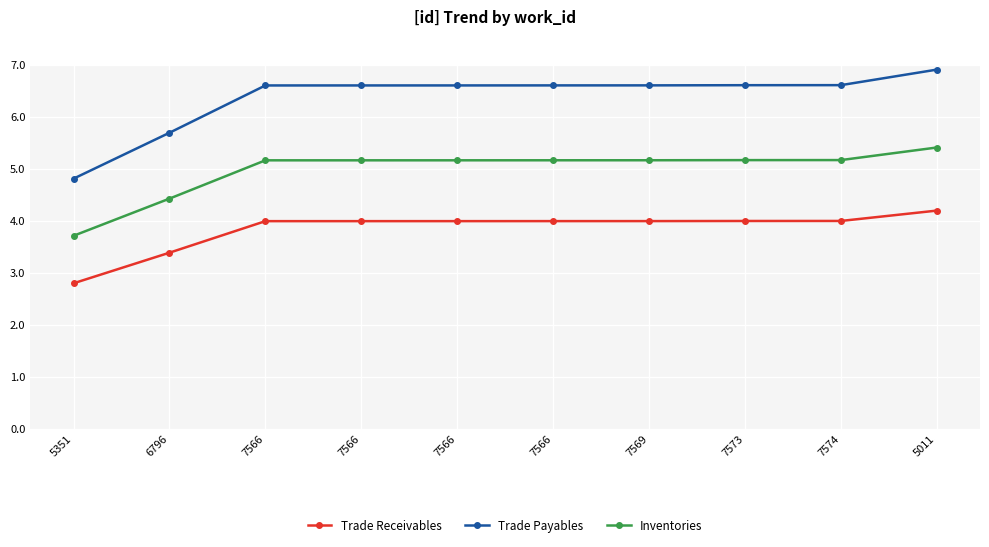

How many lines are shown in the chart?

3